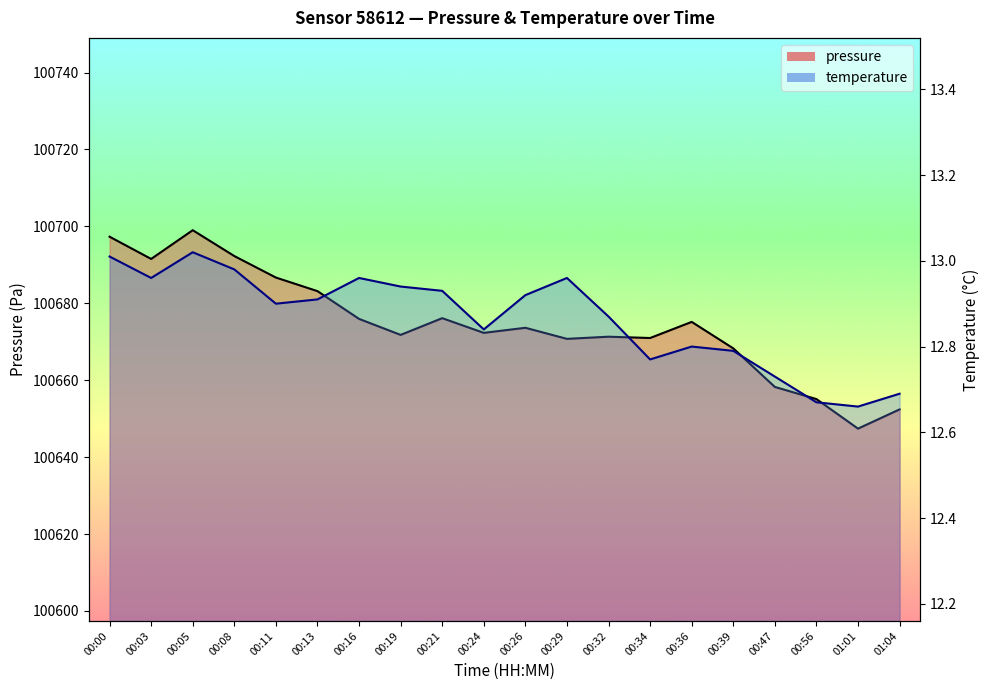

What is the difference between the maximum and minimum values in the temperature series?

0.4